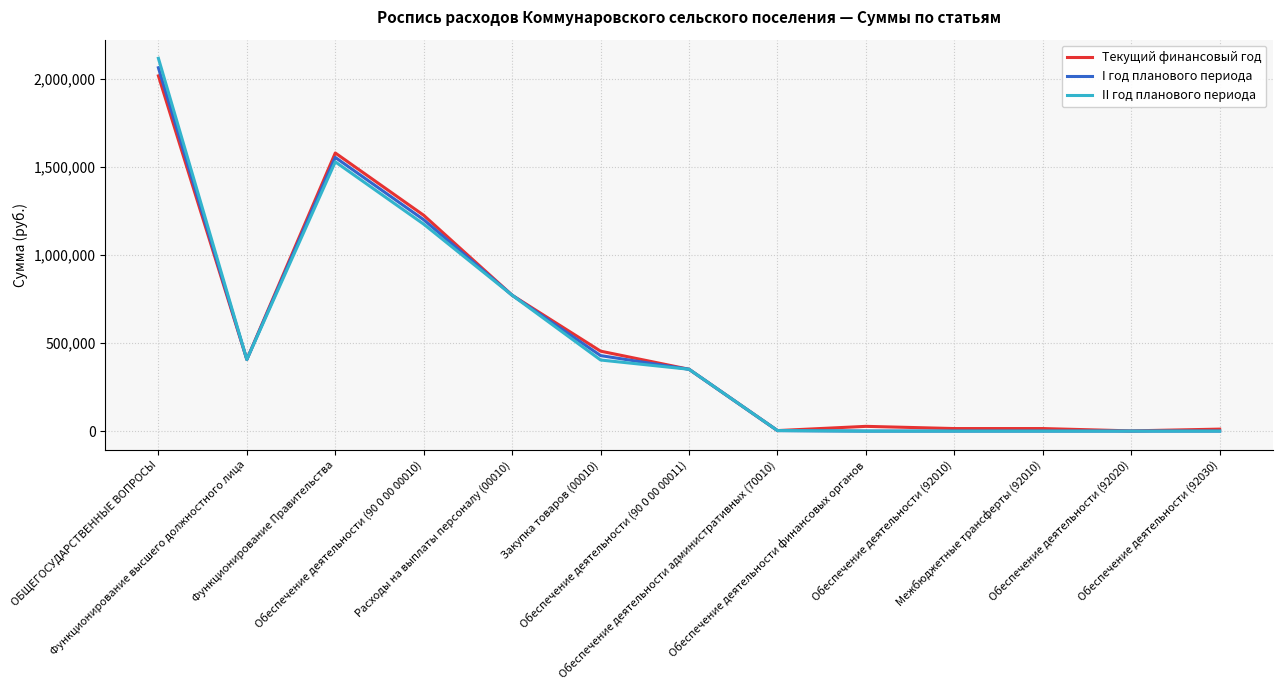

The value of I год планового периода at Межбюджетные трансферты (92010) is 1428402.2. True or false?

False